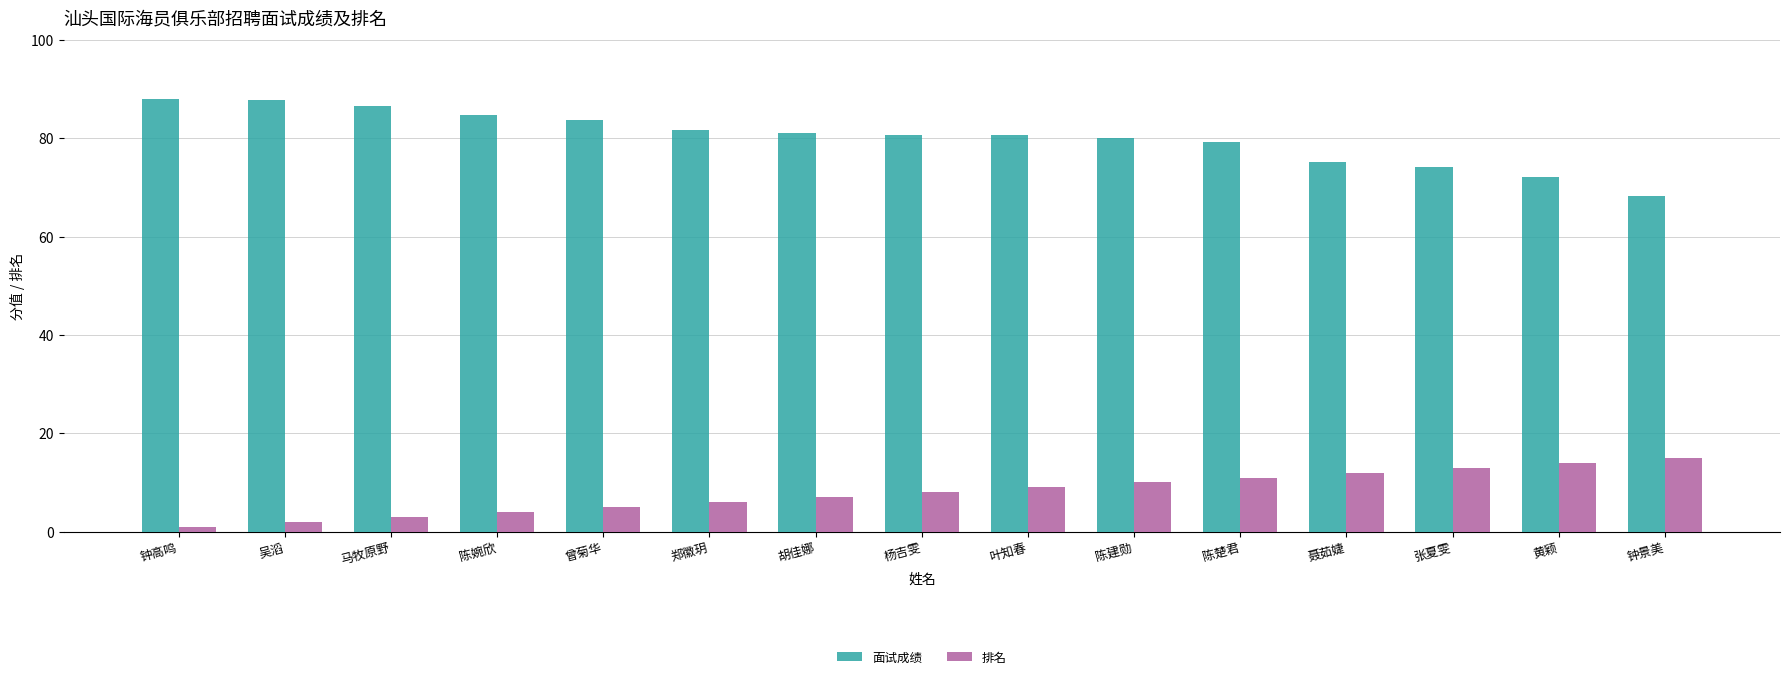

What is the maximum value for 面试成绩?

88.0